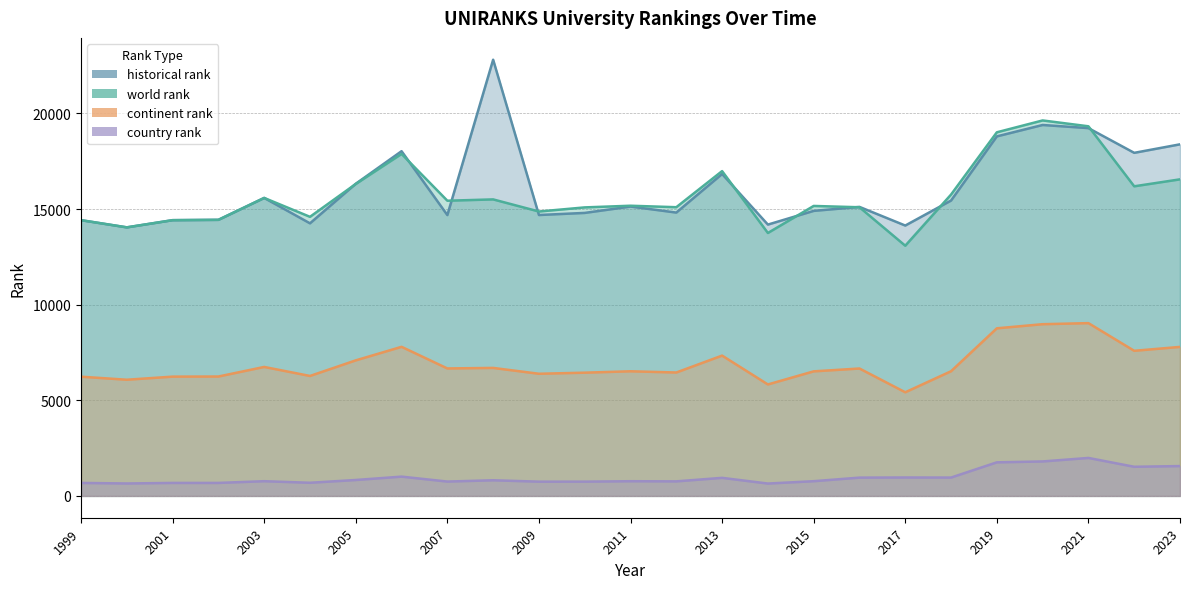

How many interior local valleys does the historical rank series have?

8